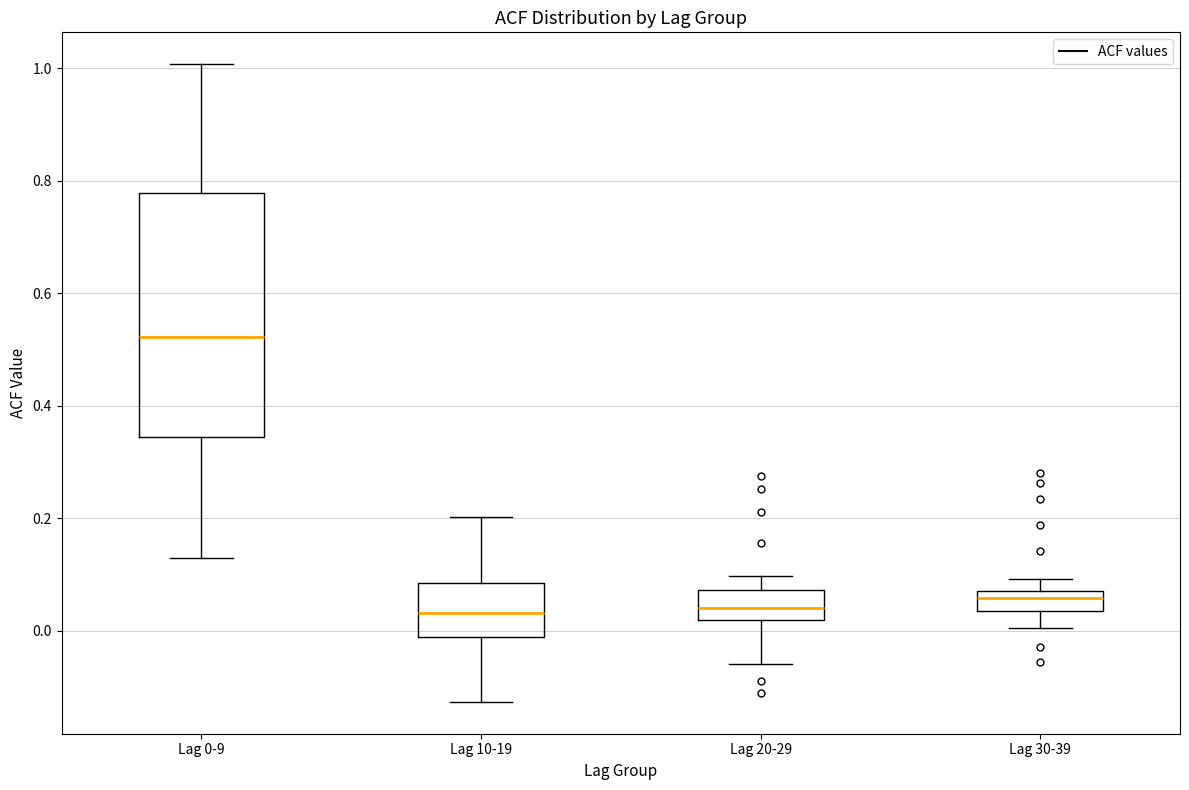

Which box is the tallest, from its lower edge to its upper edge?

Lag 0-9